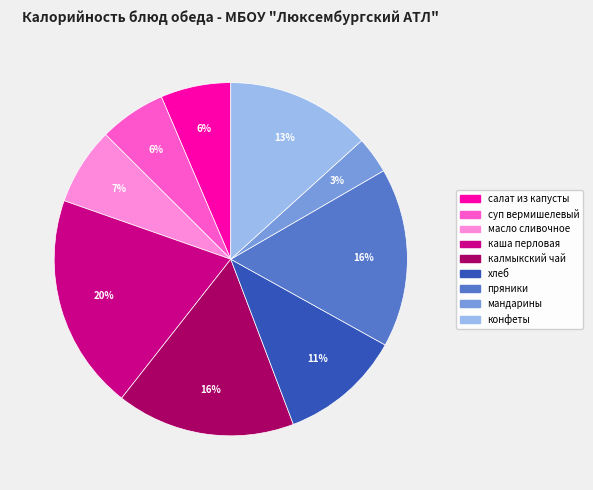

Approximately how many times larger is the value at хлеб compared to конфеты?

0.8